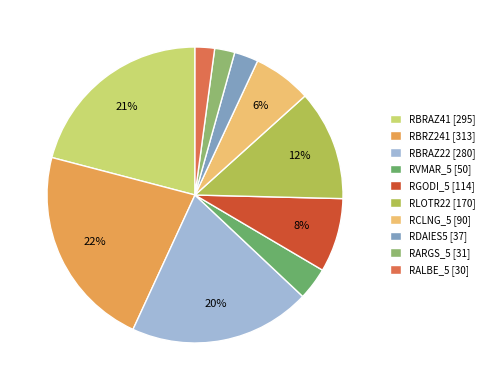

Count the number of slices in the pie.

10